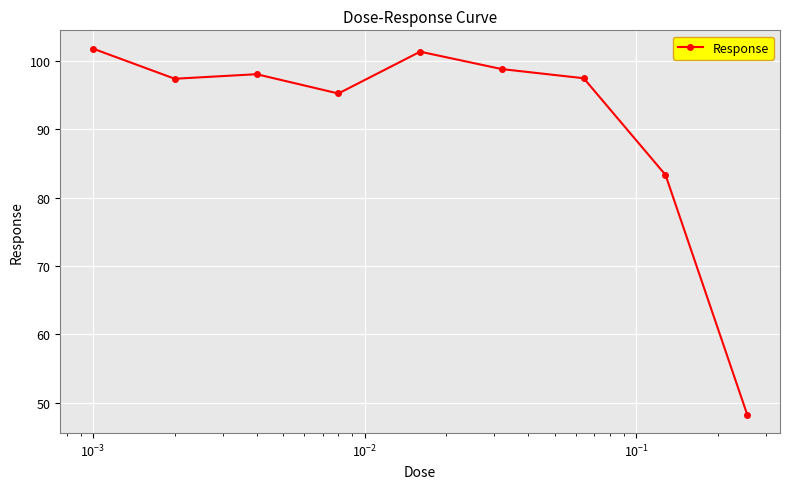

What is the average value?

91.3